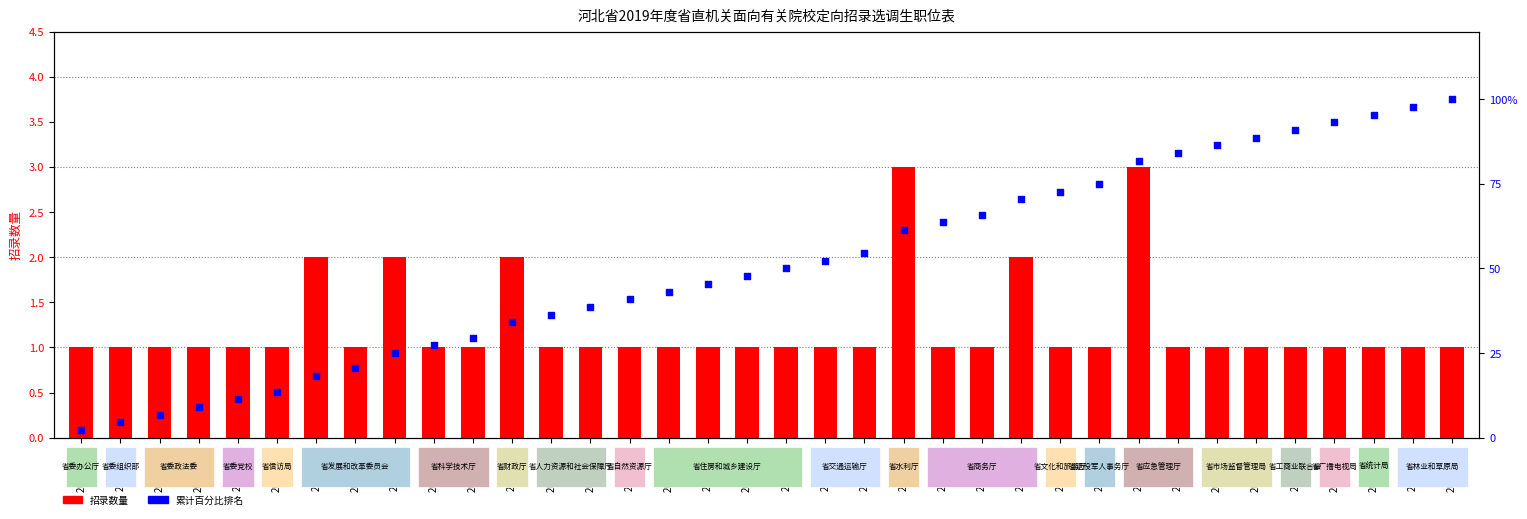

What is the total value across all series at 20191020?

53.3